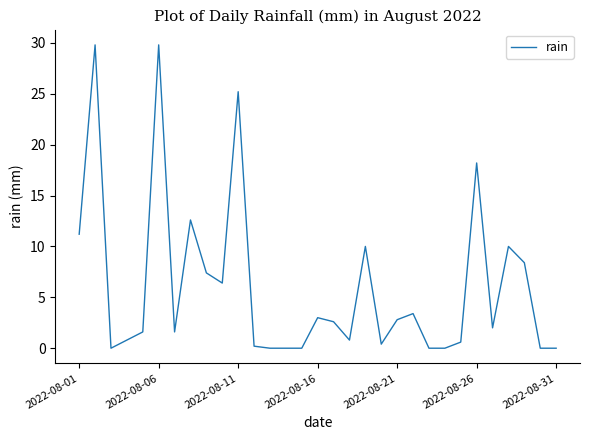

Reading right to left, extract all data points from this chart.

0.0	0.0	8.4	10.0	2.0	18.2	0.6	0.0	0.0	3.4	2.8	0.4	10.0	0.8	2.6	3.0	0.0	0.0	0.0	0.2	25.2	6.4	7.4	12.6	1.6	29.8	1.6	0.8	0.0	29.8	11.2